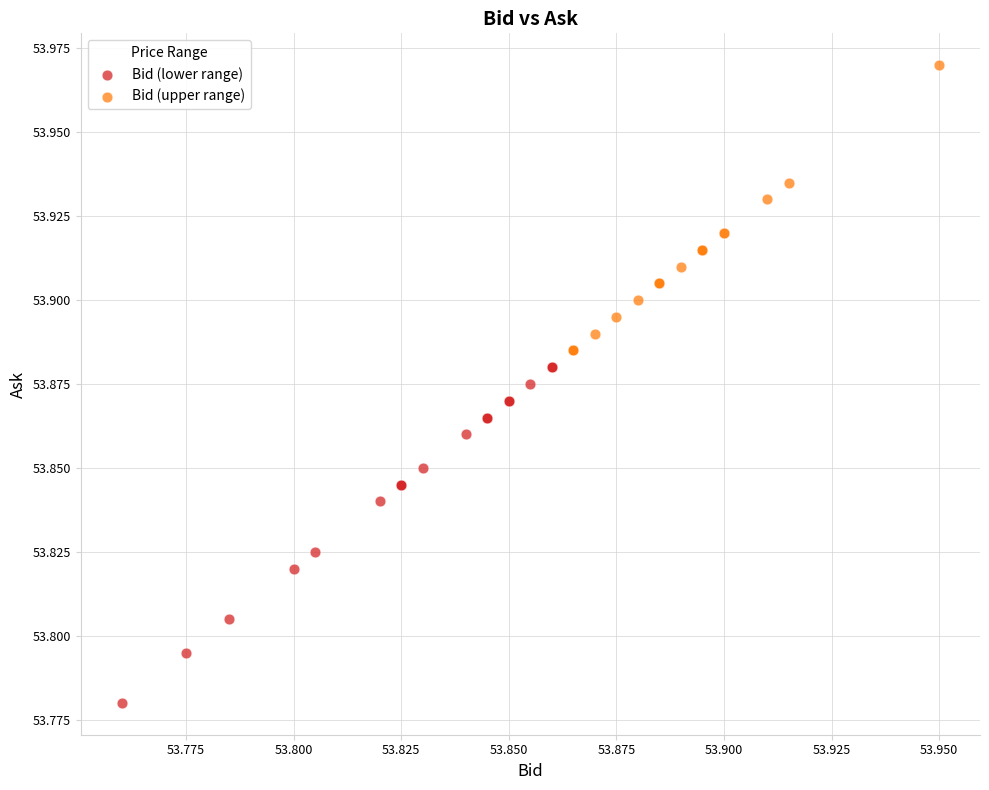

Which series reaches the maximum Y coordinate?

Bid (upper range)